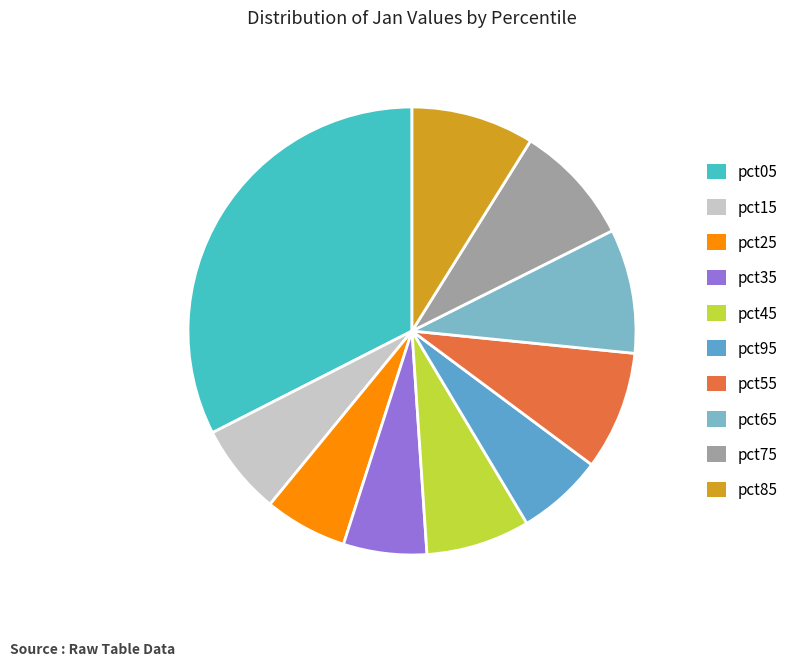

To the nearest percent, what is the difference between the pct95 and pct65 slice percentages?

3%